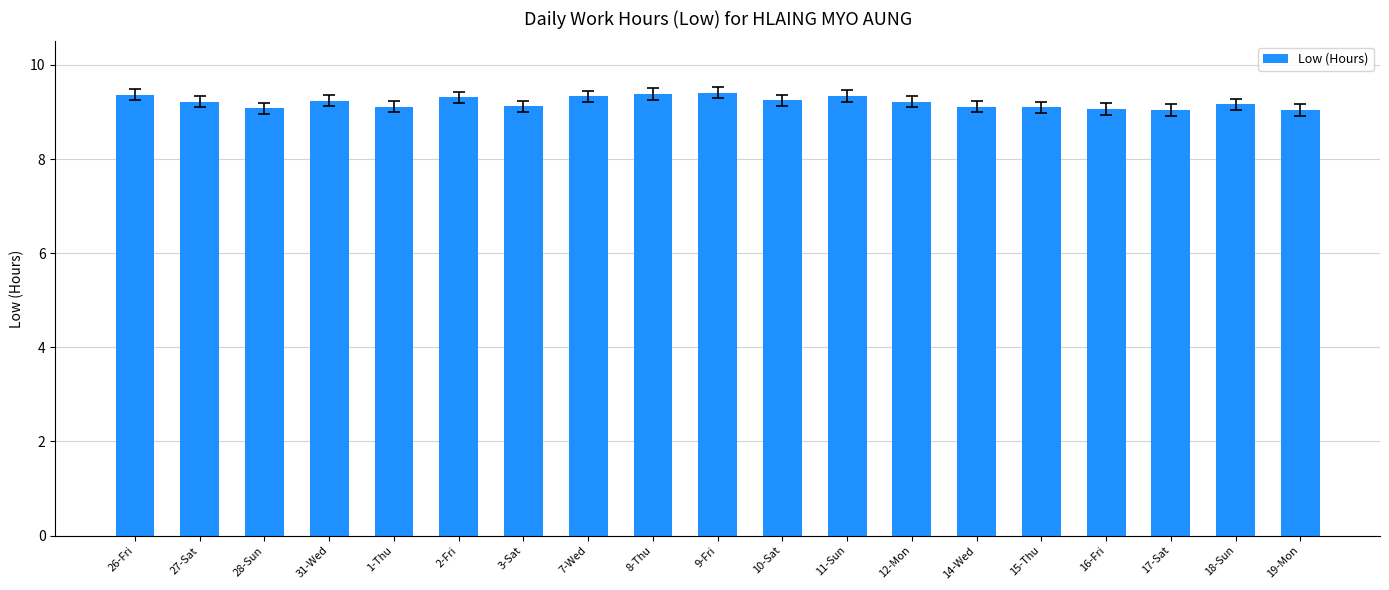

How many series are shown in this chart?

1